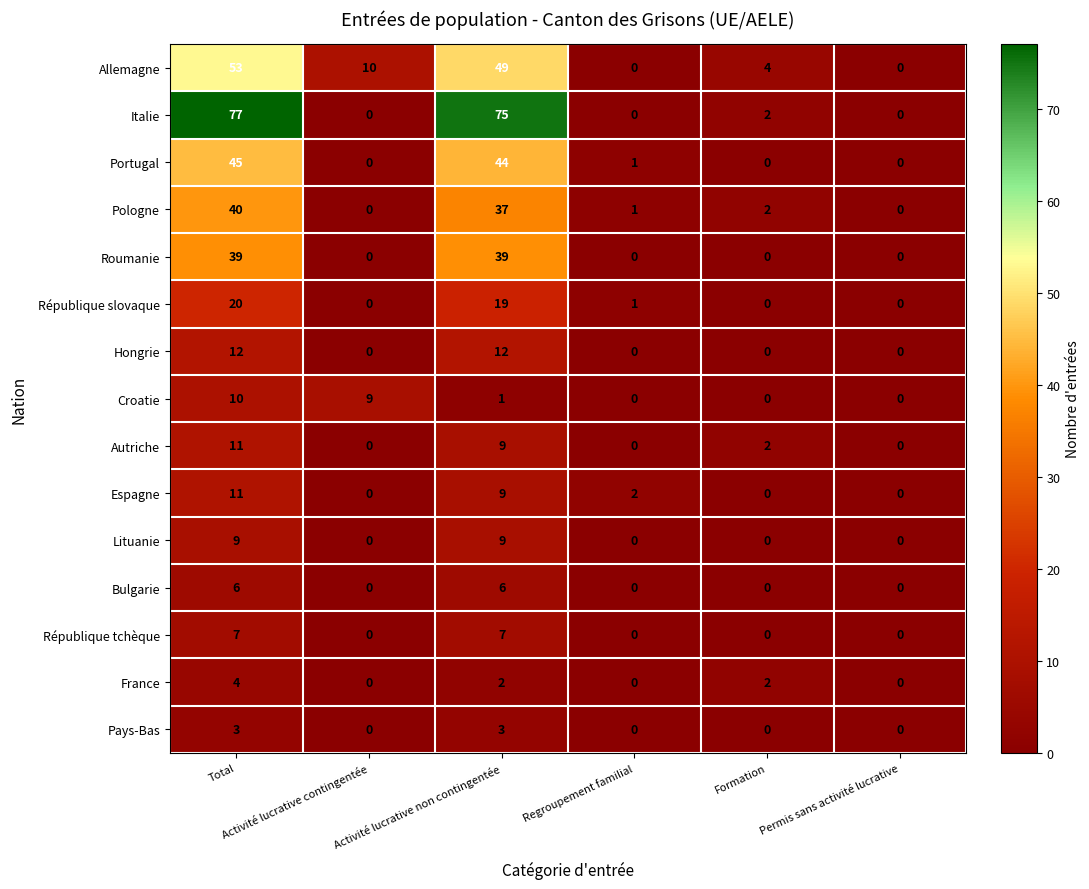

What is the difference between the second highest and minimum values in the Hongrie series?

12